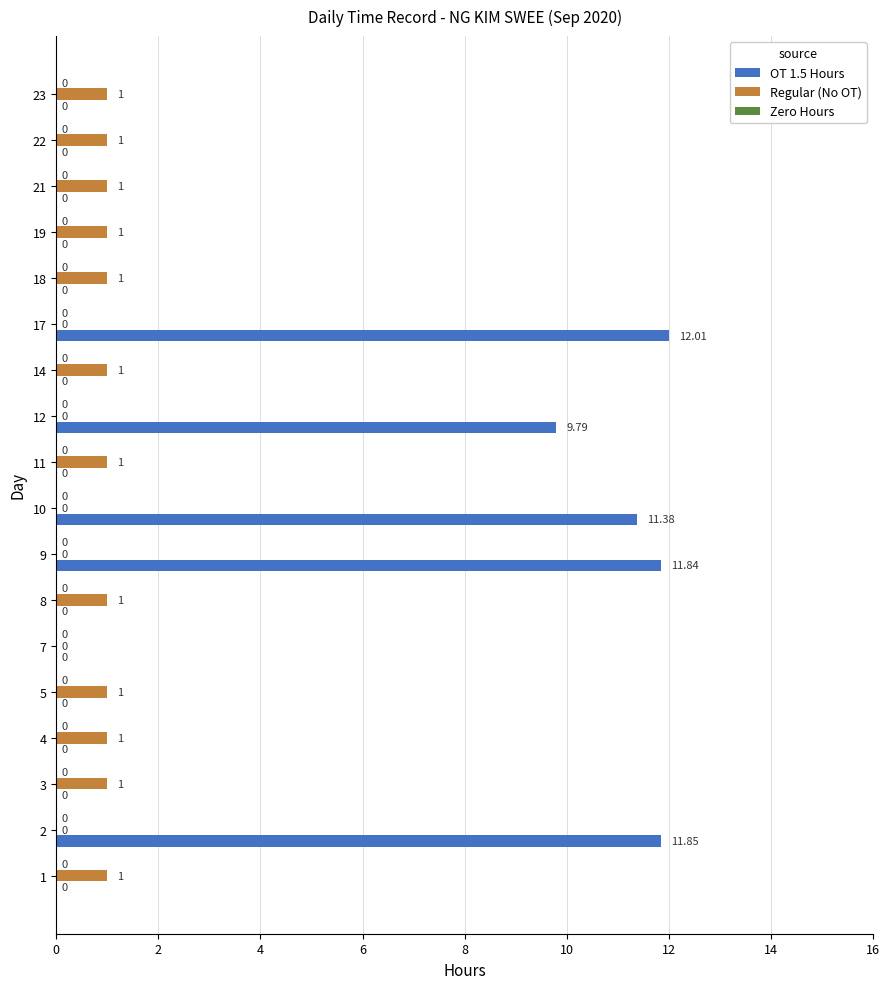

Which series has the largest total across all categories?

OT 1.5 Hours